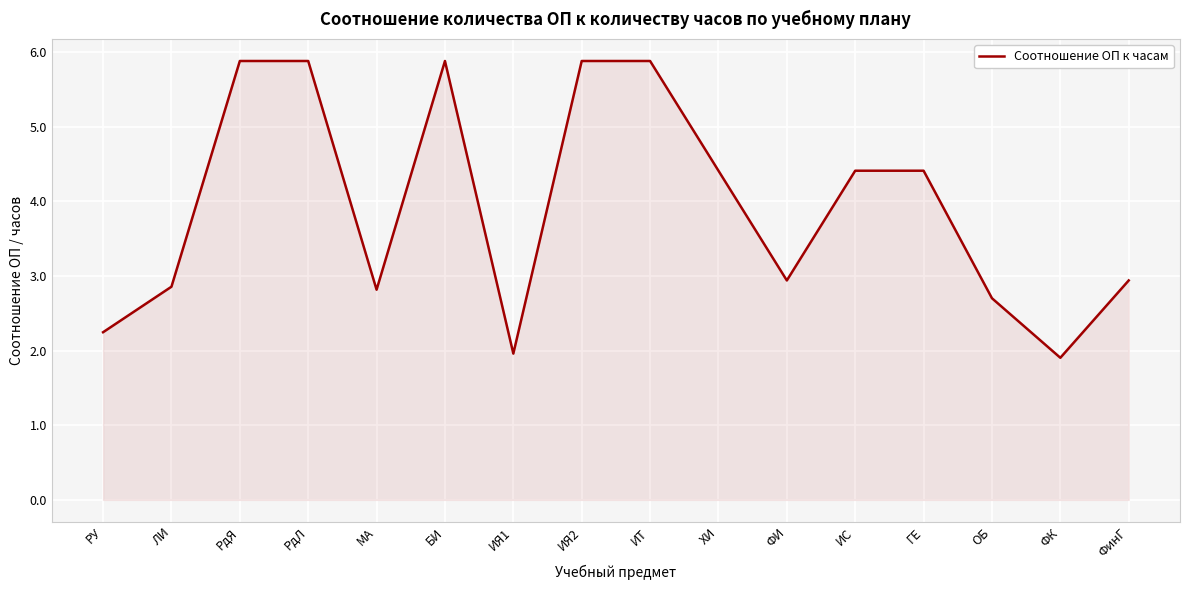

Reading left to right, extract all data points from this chart.

2.2	2.9	5.9	5.9	2.8	5.9	2.0	5.9	5.9	4.4	2.9	4.4	4.4	2.7	1.9	2.9